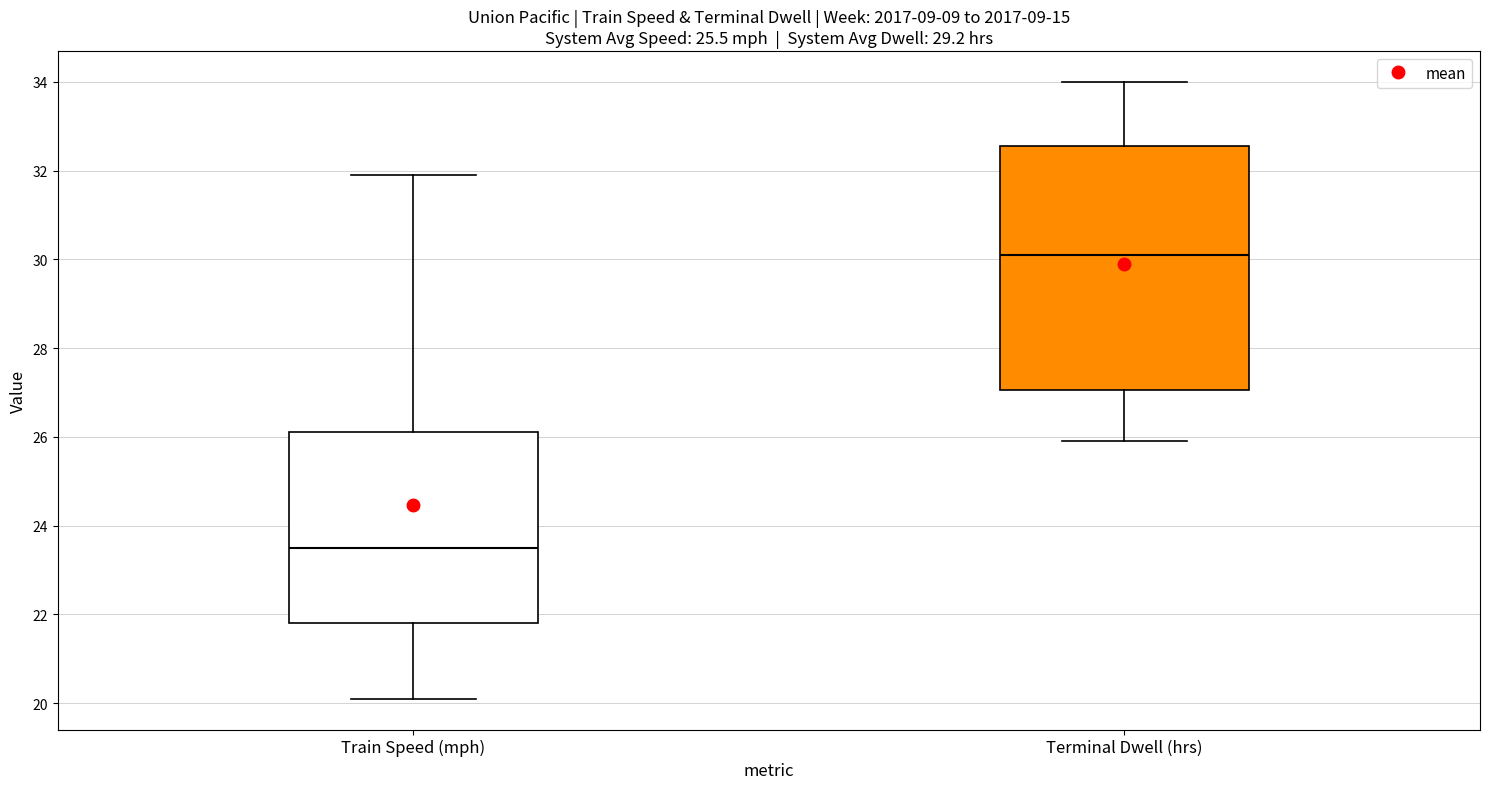

Which box has the highest median line?

Terminal Dwell (hrs)